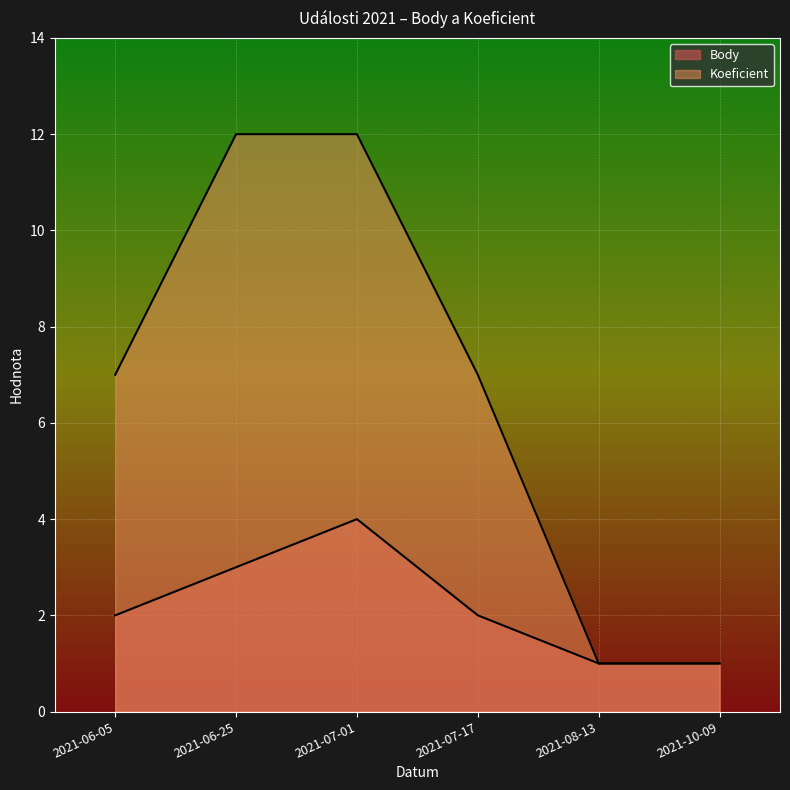

Does the chart display data point markers on the line(s)?

No